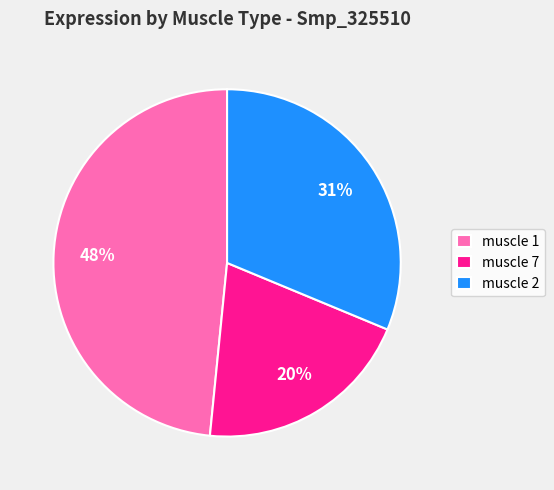

How many slices are in this pie chart?

3